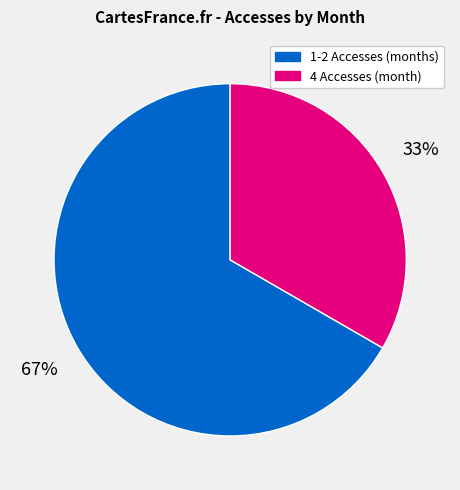

Which slice is the smallest?

4 Accesses (month)